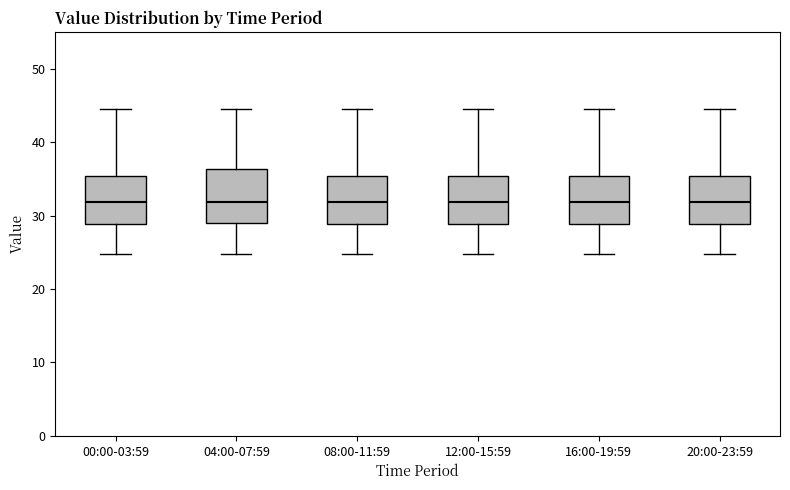

Reading left to right, transcribe this box plot: for each box, give where its median line is, the range the box spans, and where its two whiskers end, as read against the y-axis. The values are not printed on the chart, so give them approximately, as read against the axis.

00:00-03:59: median 32, box 29 to 35, whiskers 25 to 45
04:00-07:59: median 32, box 29 to 36, whiskers 25 to 45
08:00-11:59: median 32, box 29 to 35, whiskers 25 to 45
12:00-15:59: median 32, box 29 to 35, whiskers 25 to 45
16:00-19:59: median 32, box 29 to 35, whiskers 25 to 45
20:00-23:59: median 32, box 29 to 35, whiskers 25 to 45